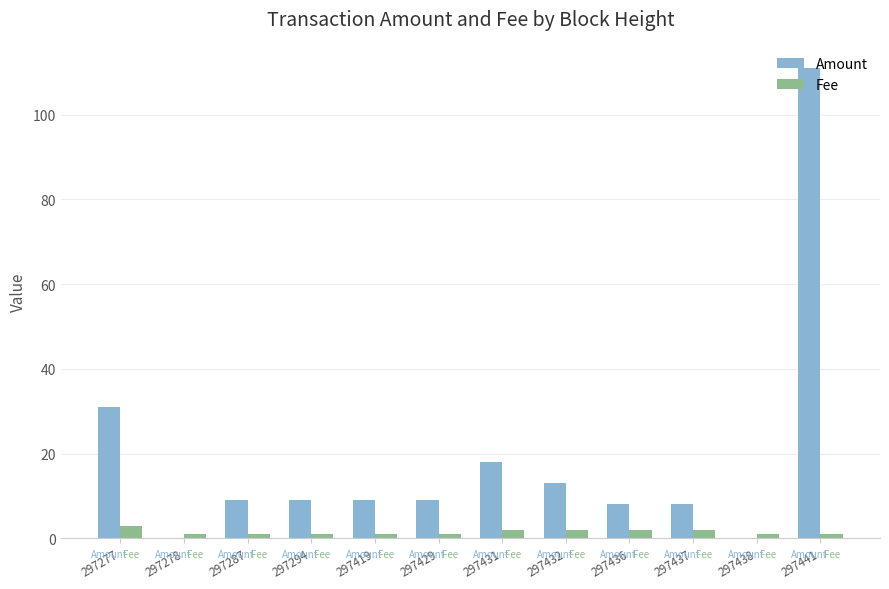

Is it true that Fee equals 2 at 297437?

True